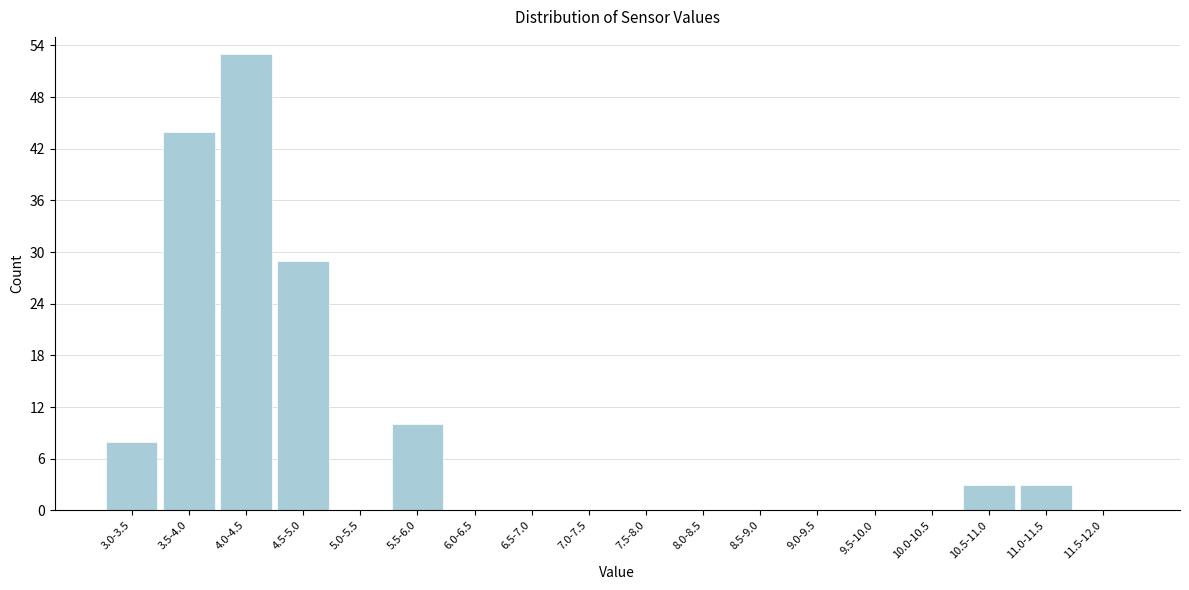

Reading left to right, transcribe all the data shown in this chart.

3.0-3.5=8	3.5-4.0=44	4.0-4.5=53	4.5-5.0=29	5.0-5.5=0	5.5-6.0=10	6.0-6.5=0	6.5-7.0=0	7.0-7.5=0	7.5-8.0=0	8.0-8.5=0	8.5-9.0=0	9.0-9.5=0	9.5-10.0=0	10.0-10.5=0	10.5-11.0=3	11.0-11.5=3	11.5-12.0=0